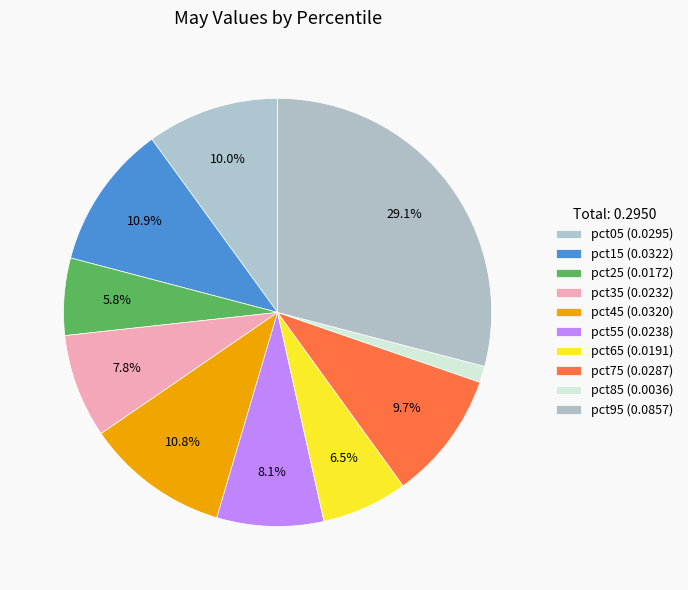

Rank the categories by value from lowest to highest.

pct85, pct25, pct65, pct35, pct55, pct75, pct05, pct45, pct15, pct95